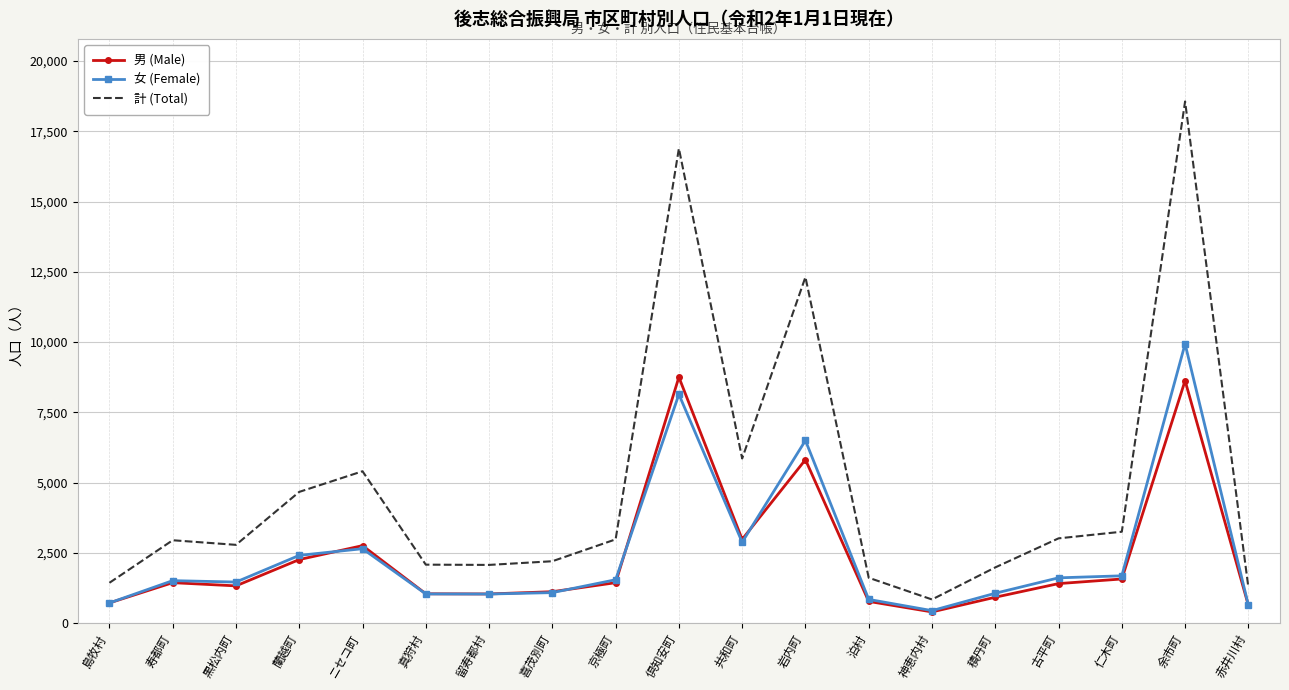

Rank the series by their maximum value, from lowest to highest.

男 (Male), 女 (Female), 計 (Total)